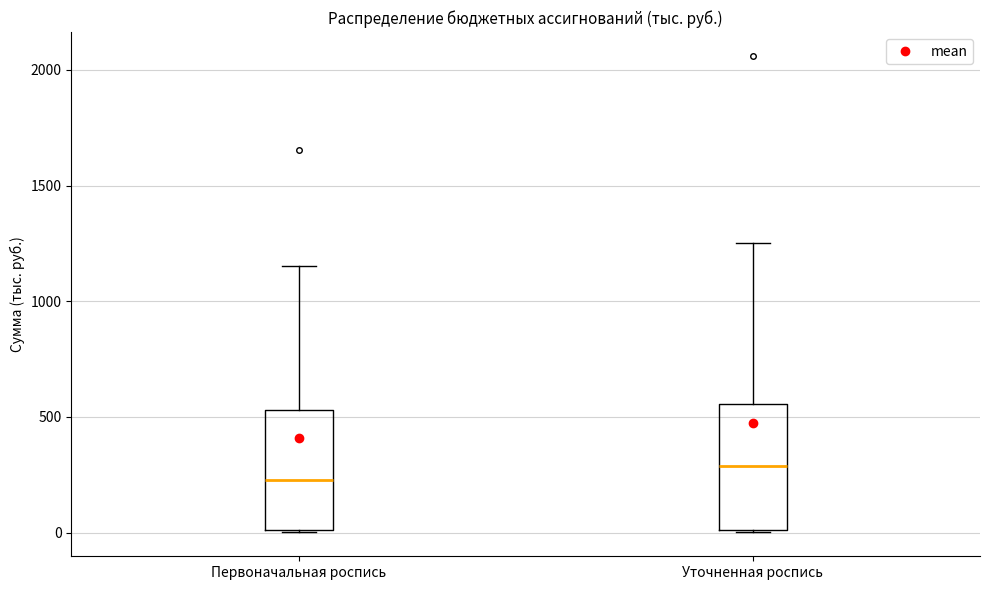

Which box's median line is the lowest?

Первоначальная роспись